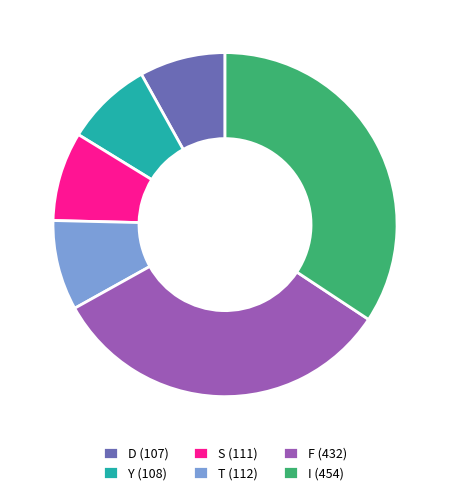

Approximately how many times larger is the value at S (111) compared to D (107)?

1.0